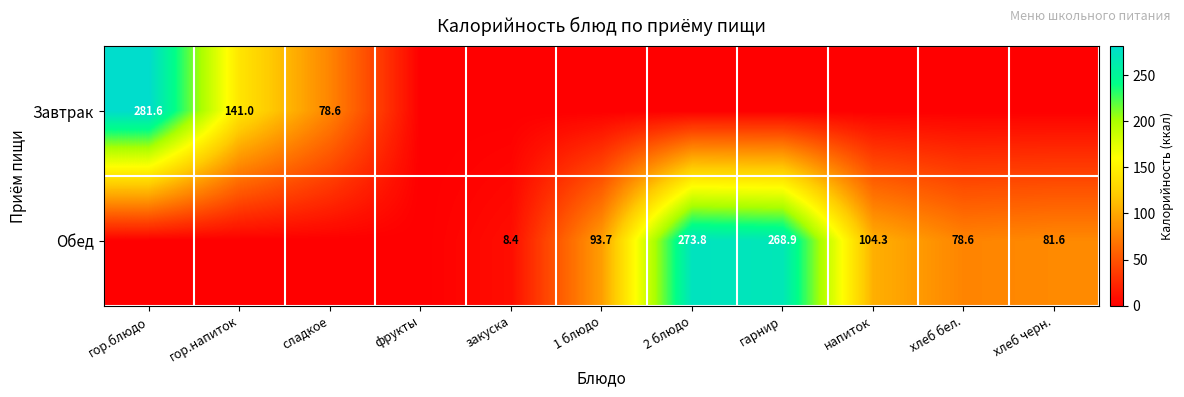

What is the difference between the Обед values at 2 блюдо and напиток?

169.5